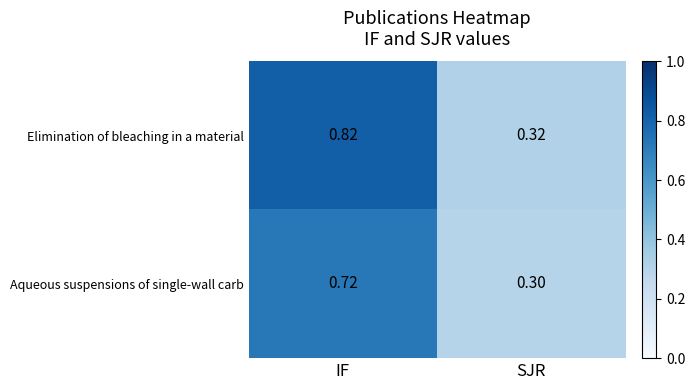

At which label is Aqueous suspensions of single-wall carb closest to 0?

SJR